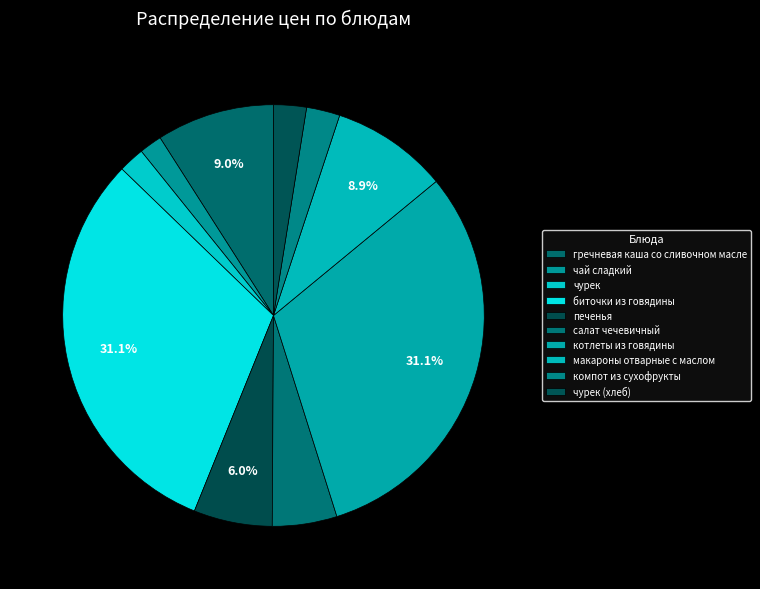

Which slice is the largest?

биточки из говядины